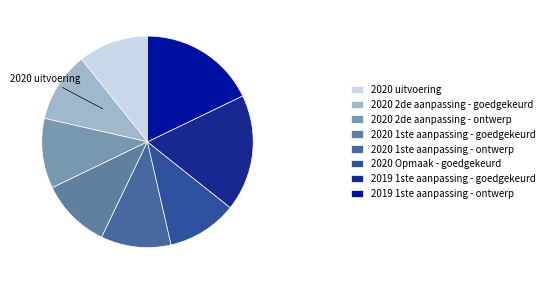

What portion of the pie excludes 2020 2de aanpassing - goedgekeurd?

89.3%